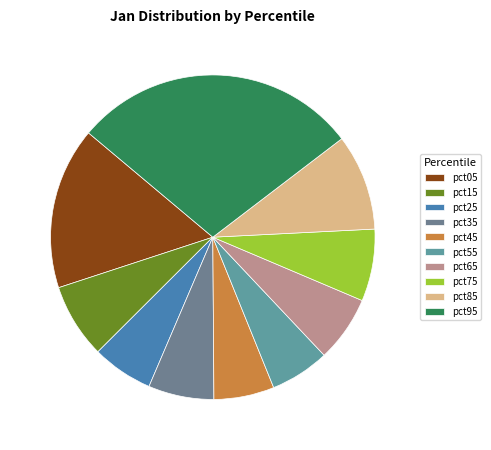

How many segments does this pie chart have?

10